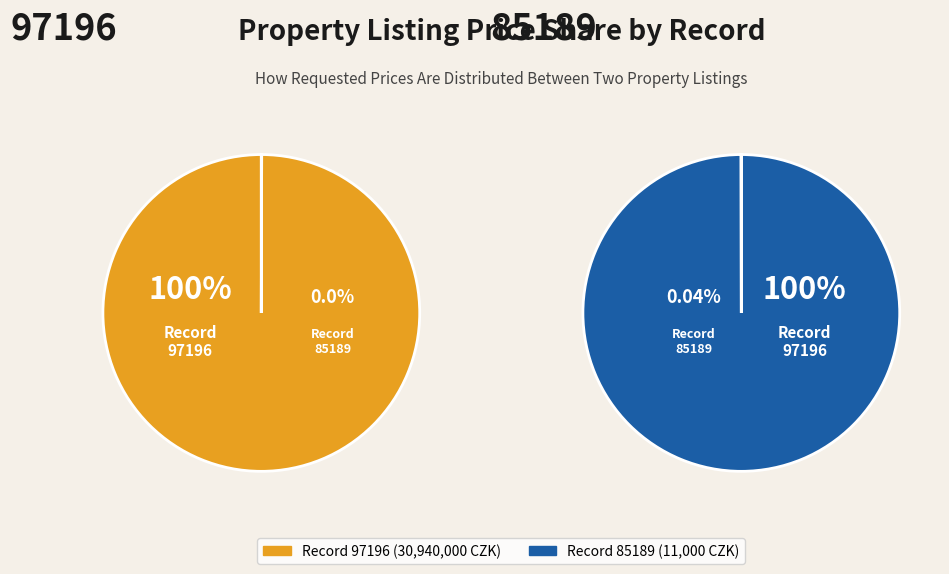

How many segments does this pie chart have?

2